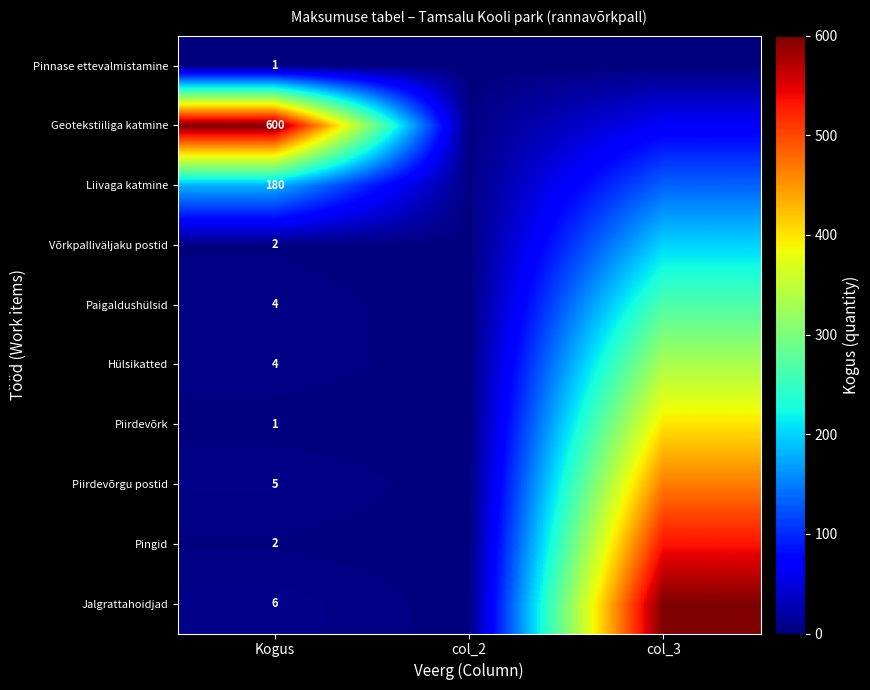

Is the value of Võrkpalliväljaku postid at Kogus greater than the value of Pinnase ettevalmistamine at Kogus?

Yes